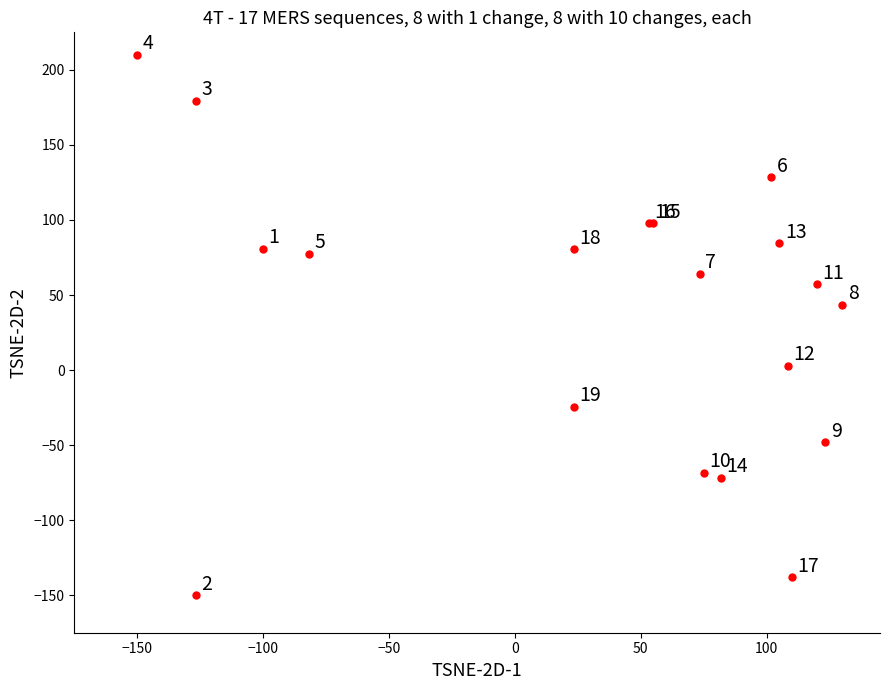

What Y value in the scatter plot is closest to 30?

43.6